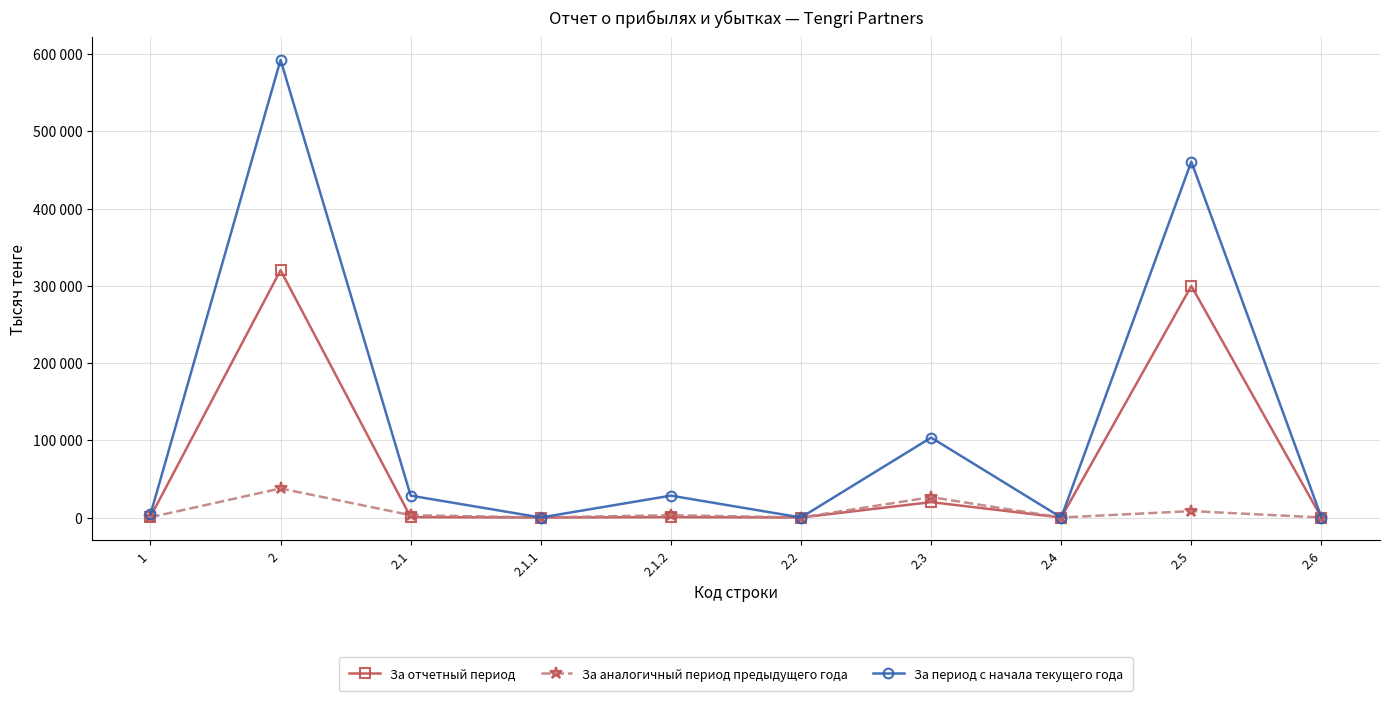

What are all the series names shown in the legend?

За отчетный период, За аналогичный период предыдущего года, За период с начала текущего года